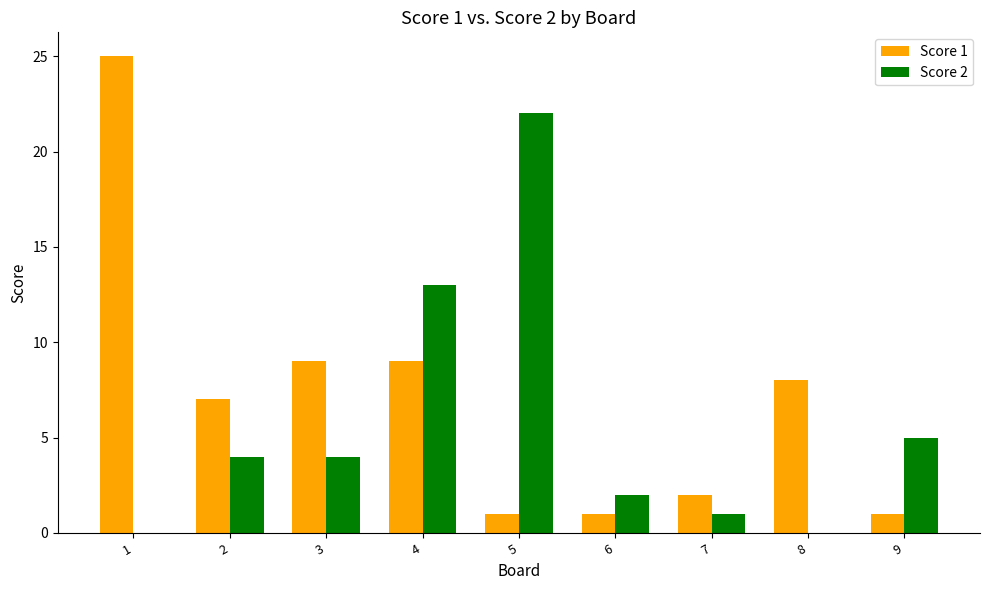

The value of Score 2 at 4 is 21. True or false?

False